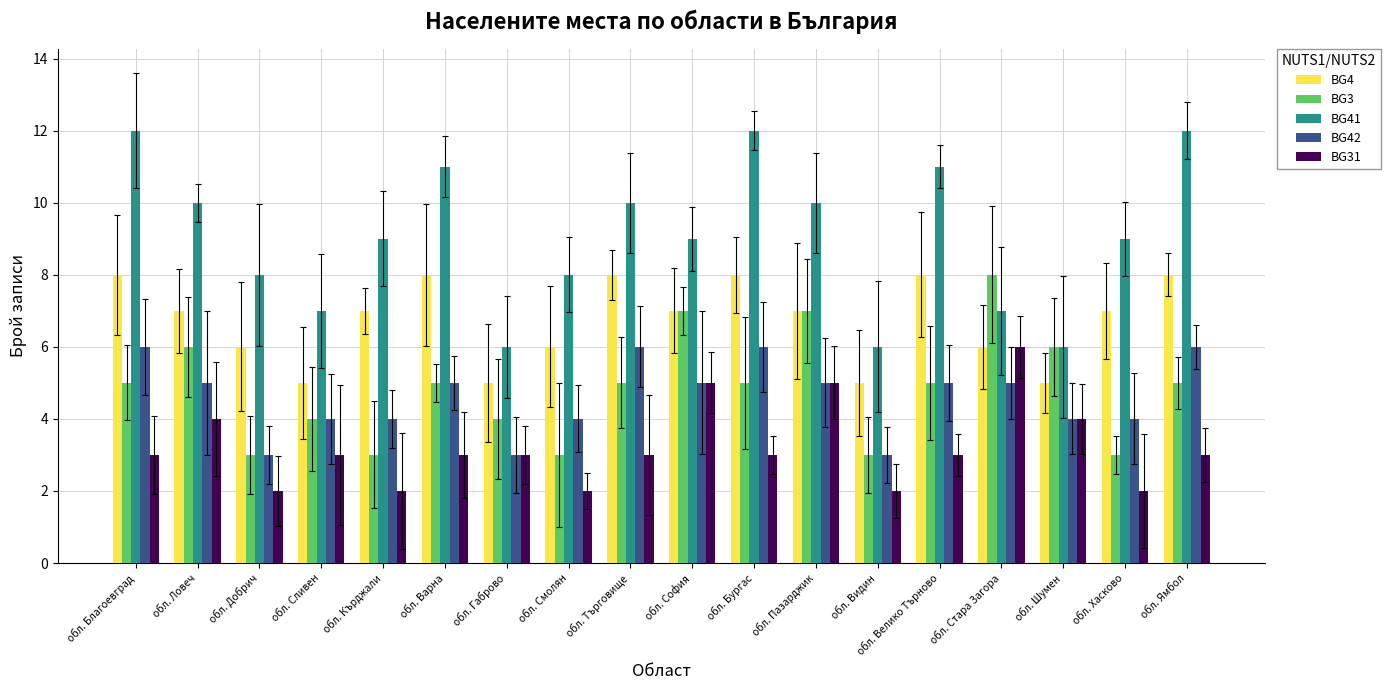

Which series has the largest range (max minus min)?

BG41